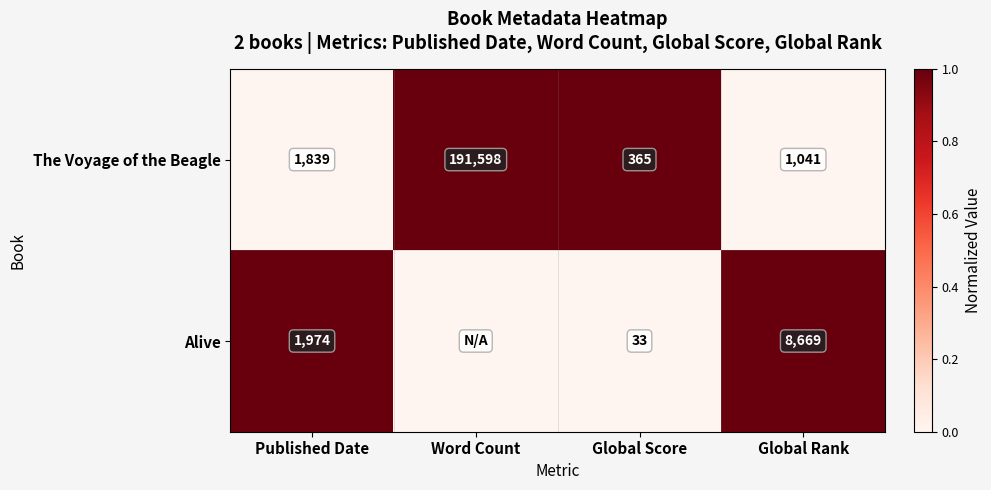

What is the total value across all series at Published Date?

3813